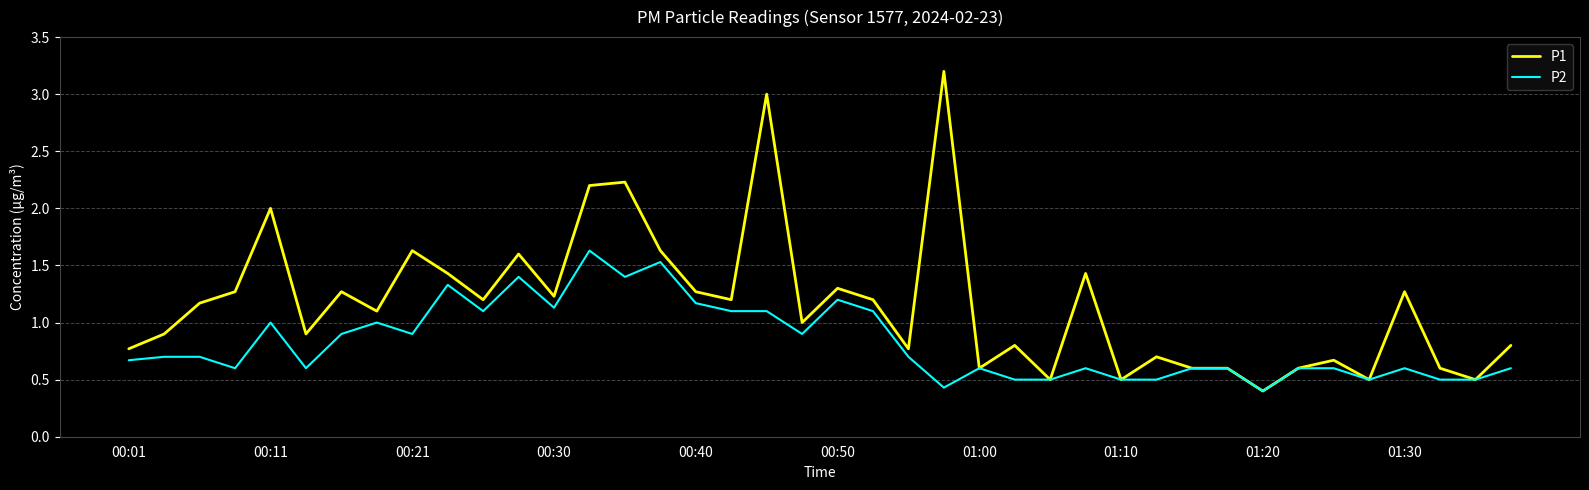

Which series has the widest spread of values?

P1